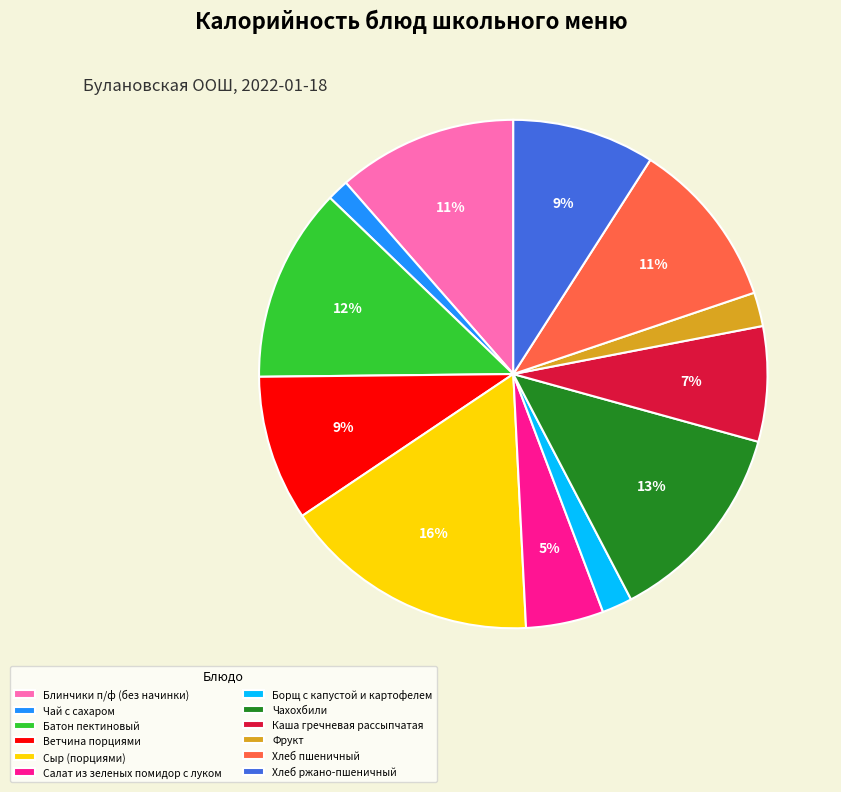

To the nearest percent, what percentage of the pie is Чахохбили?

13%